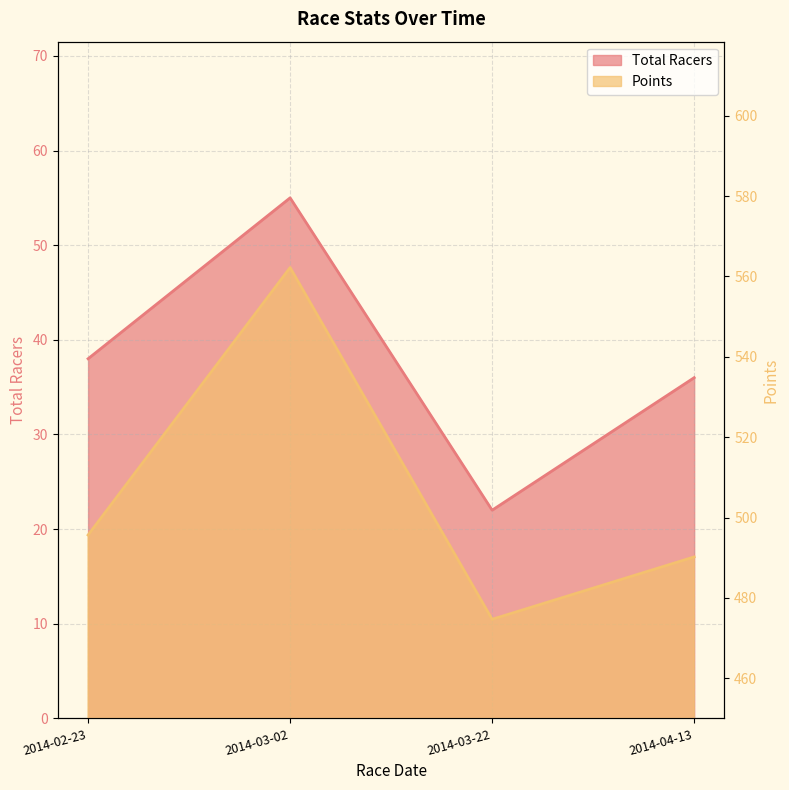

What is the value of the Points point at the 1st from the left?

495.6